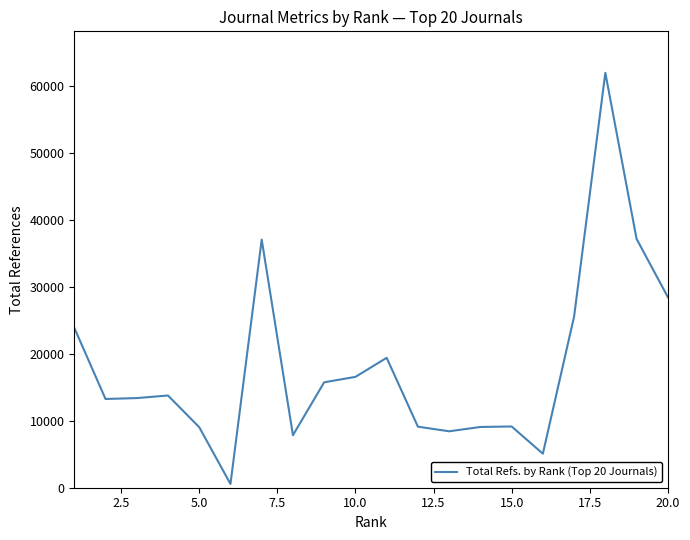

Is this an area chart (filled region under the line)?

No